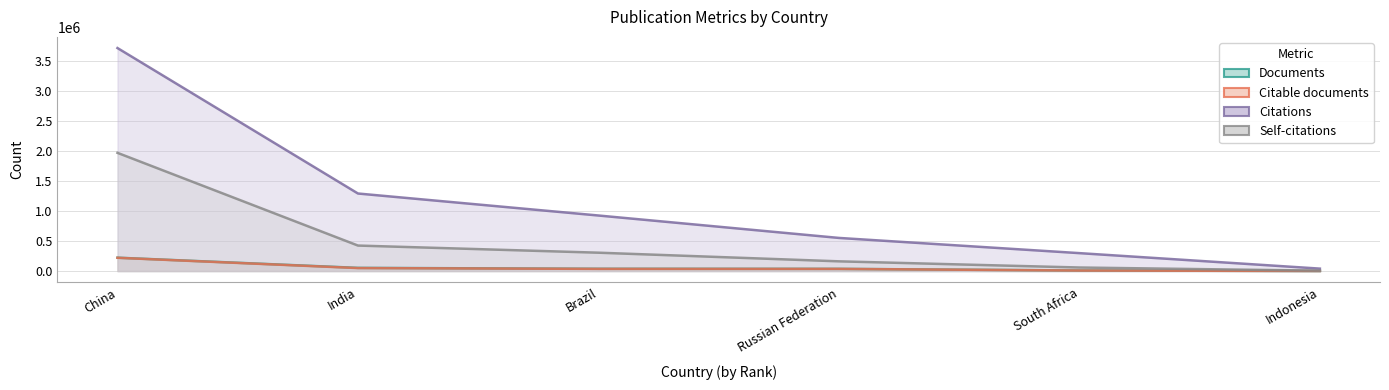

How many values in the Citable documents series exceed 36242?

2